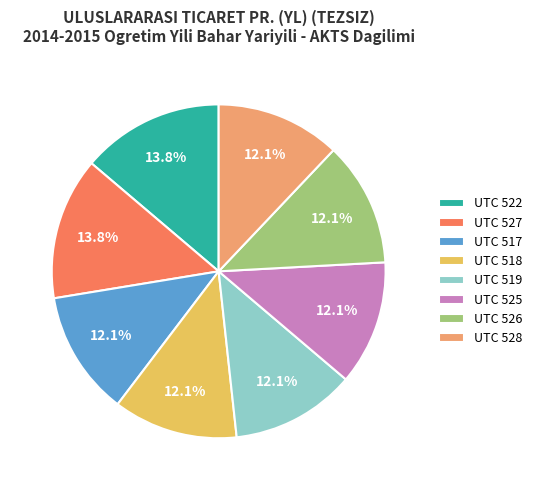

The UTC 518 slice represents 12% of the pie. True or false?

True